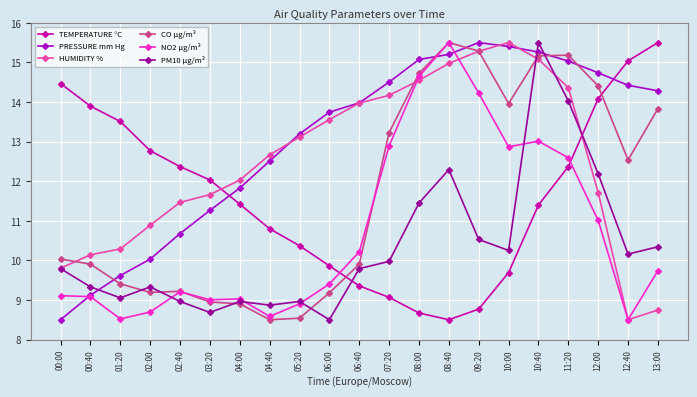

Which series changed the most between 01:20 and 10:00?

PRESSURE mm Hg